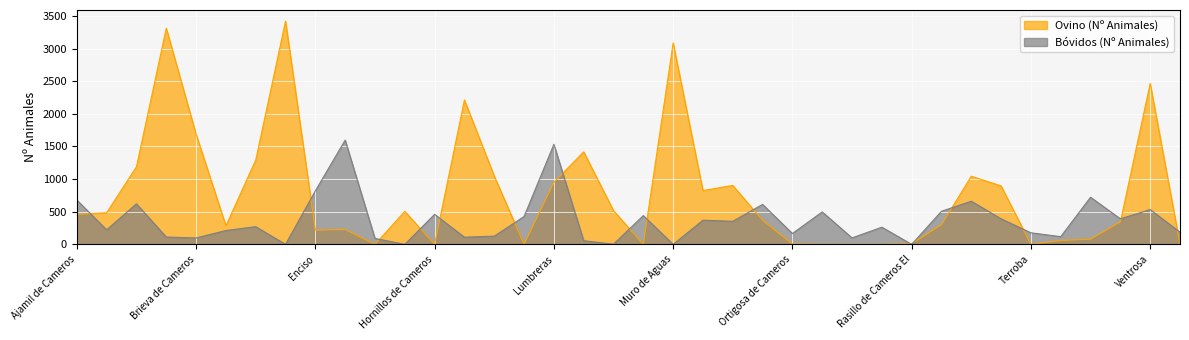

How many data points in Ovino (Nº Animales) are above 458?

18